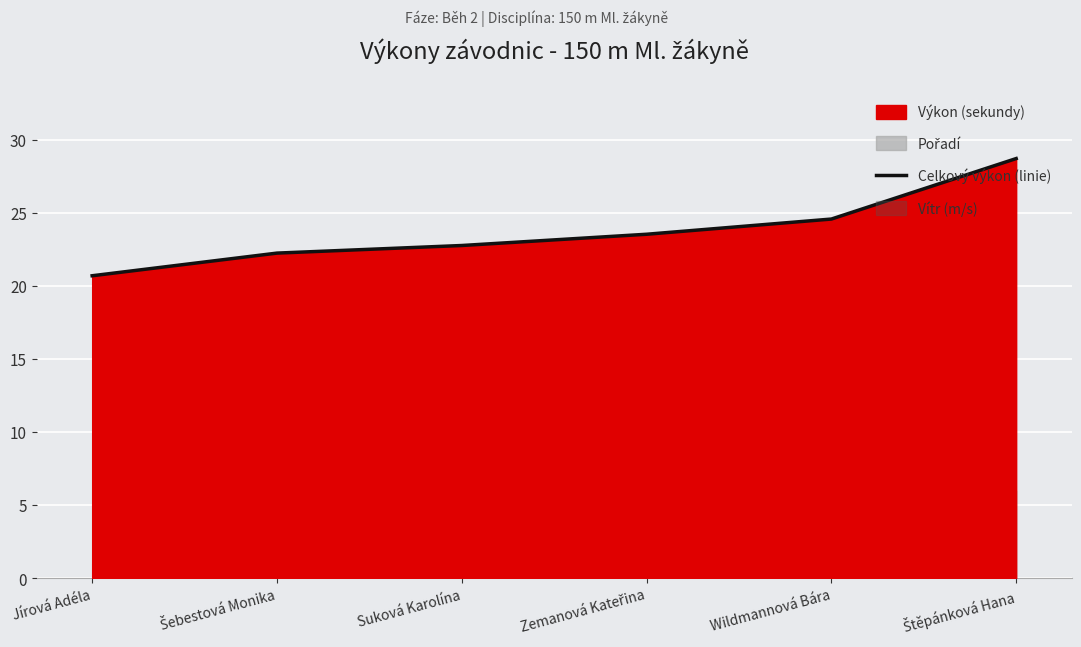

The value at Jírová Adéla is 20.7. True or false?

True